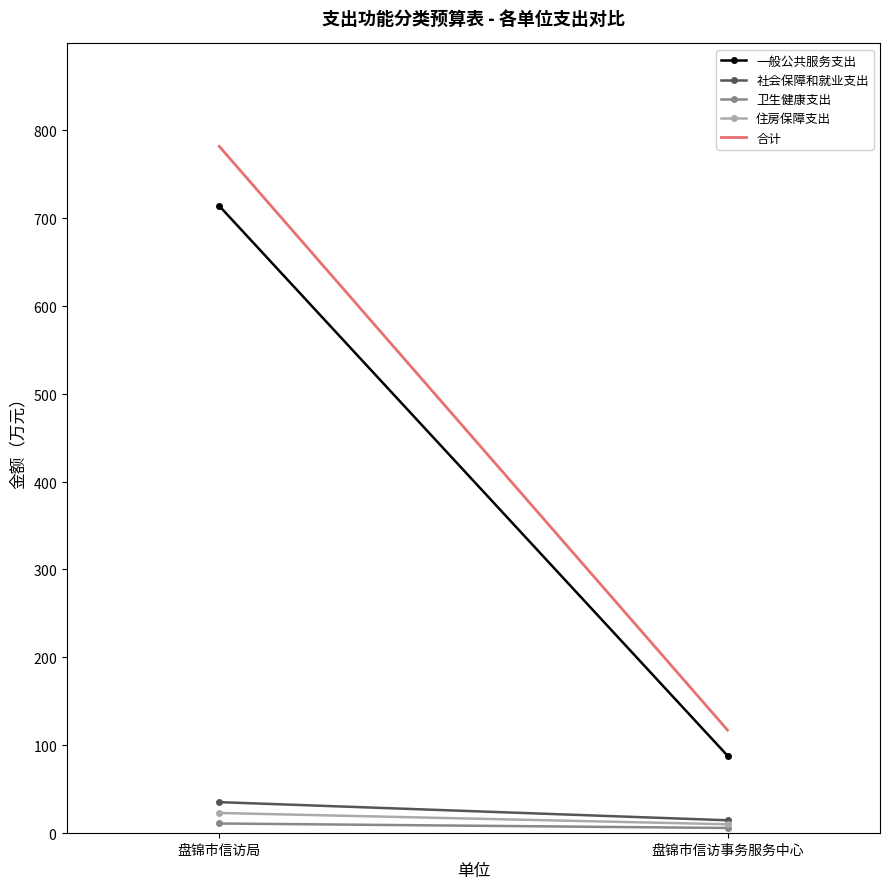

Reading left to right, extract all data points from this chart.

一般公共服务支出: 713.9	87.7
社会保障和就业支出: 34.8	14.2
卫生健康支出: 10.5	5.4
住房保障支出: 22.5	9.6
合计: 781.7	116.9